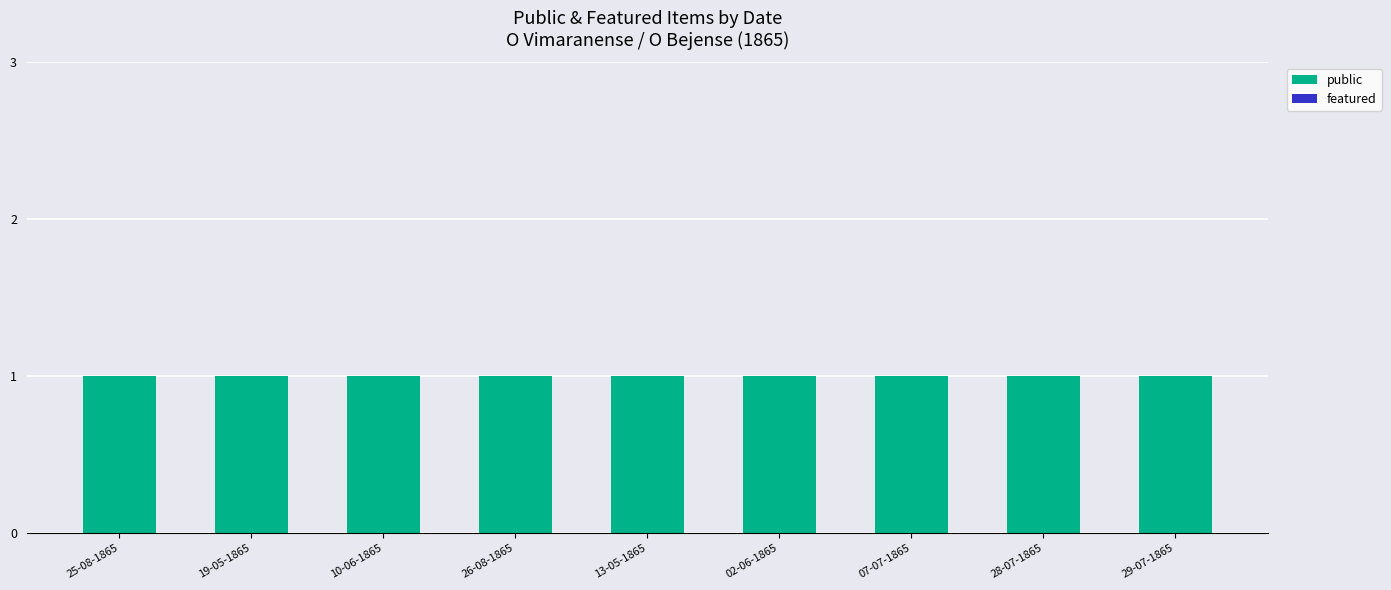

The value of public at 02-06-1865 is 1. True or false?

True